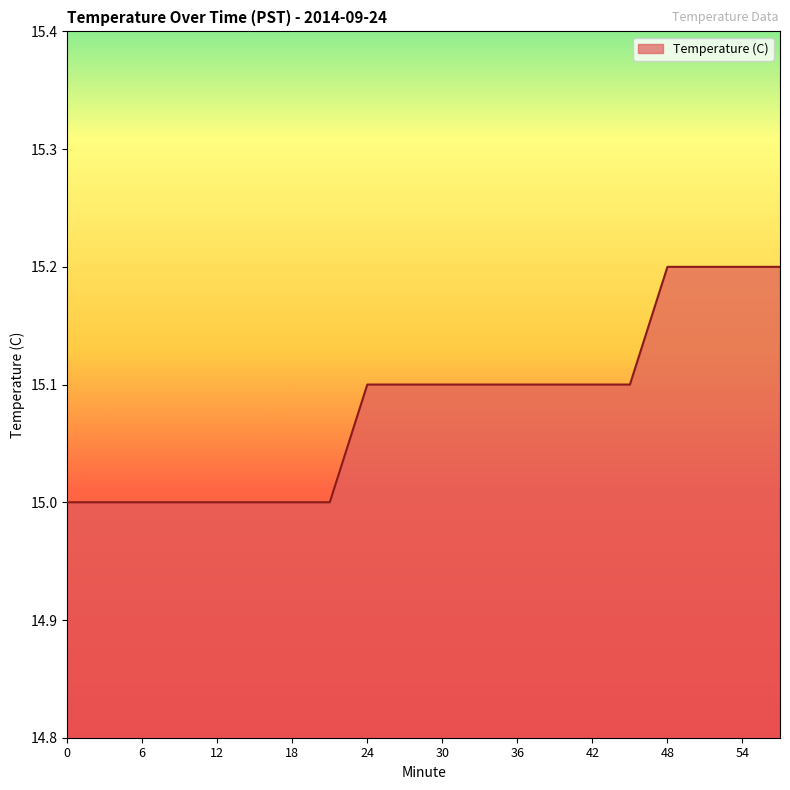

What is the greatest value displayed?

15.2